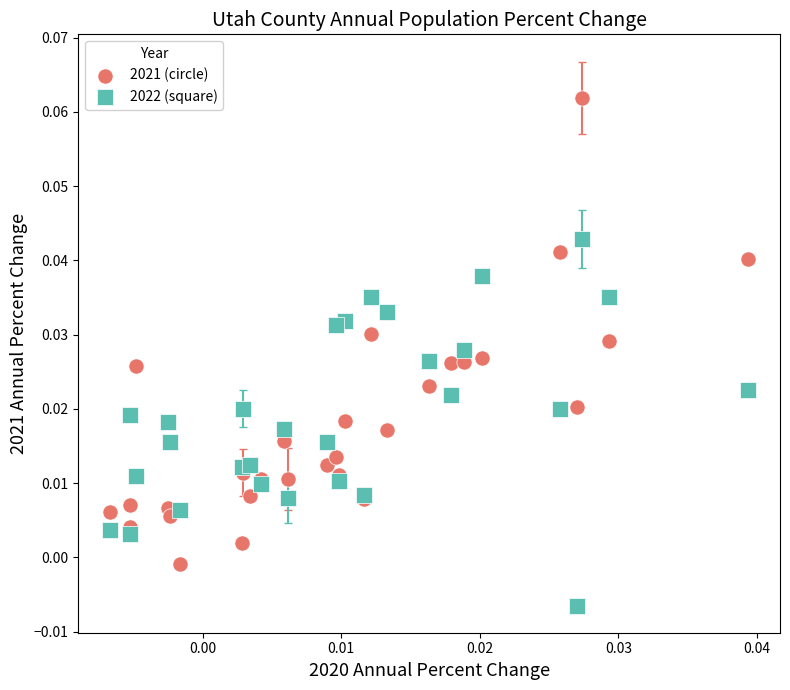

Which series has the largest Y range (max minus min)?

2021 (circle)